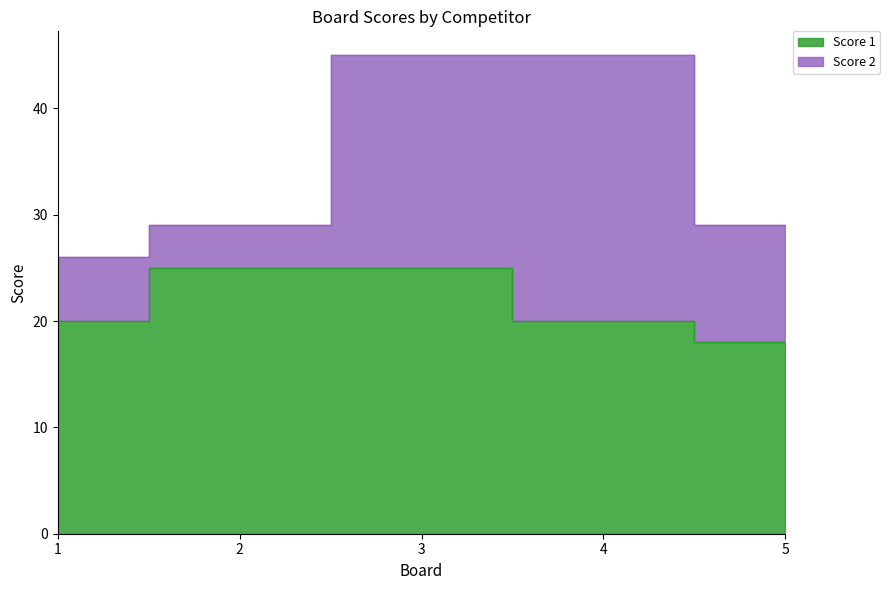

List the labels in order of value, largest first.

2, 3, 1, 4, 5